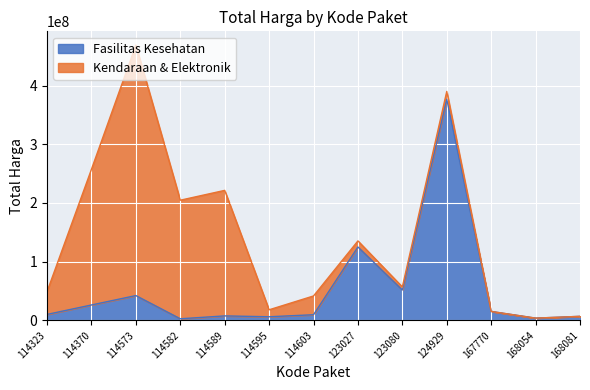

Where is the first local maximum?

114573